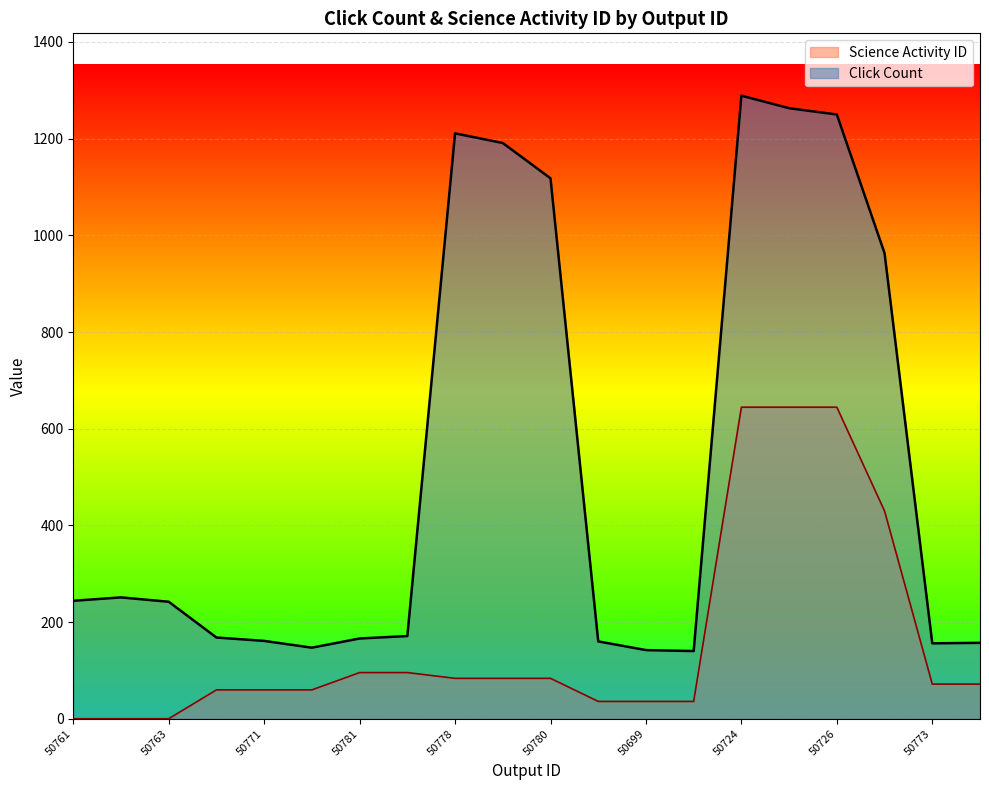

At 50779, list the series in order from smallest to largest.

Science Activity ID, Click Count